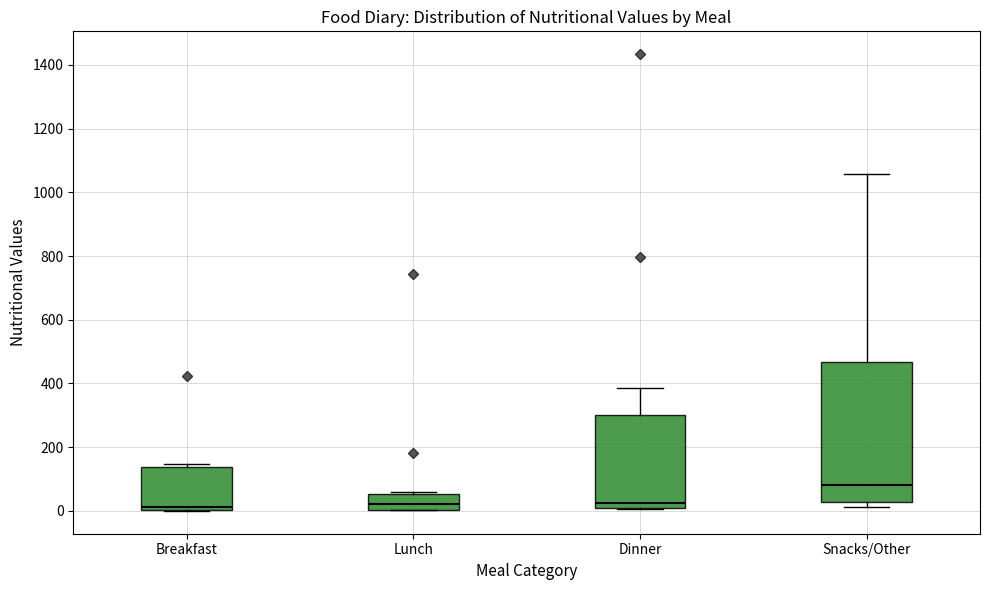

Where is the lower edge of the box for Dinner on the y-axis? The values are not printed on the chart, so give them approximately, as read against the axis.

20